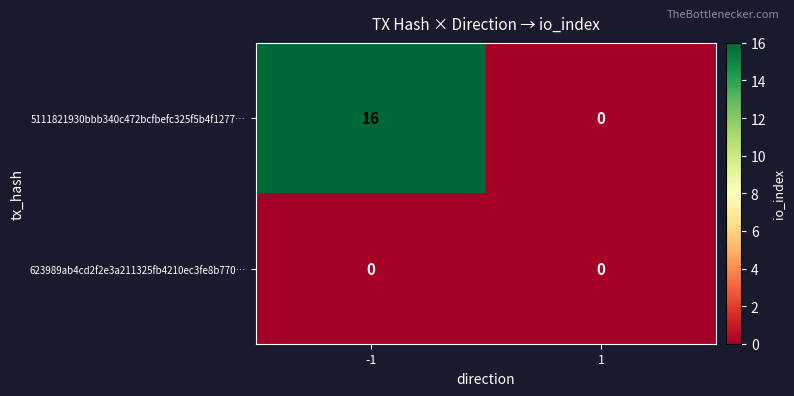

What is the difference between the highest and lowest values at -1?

16